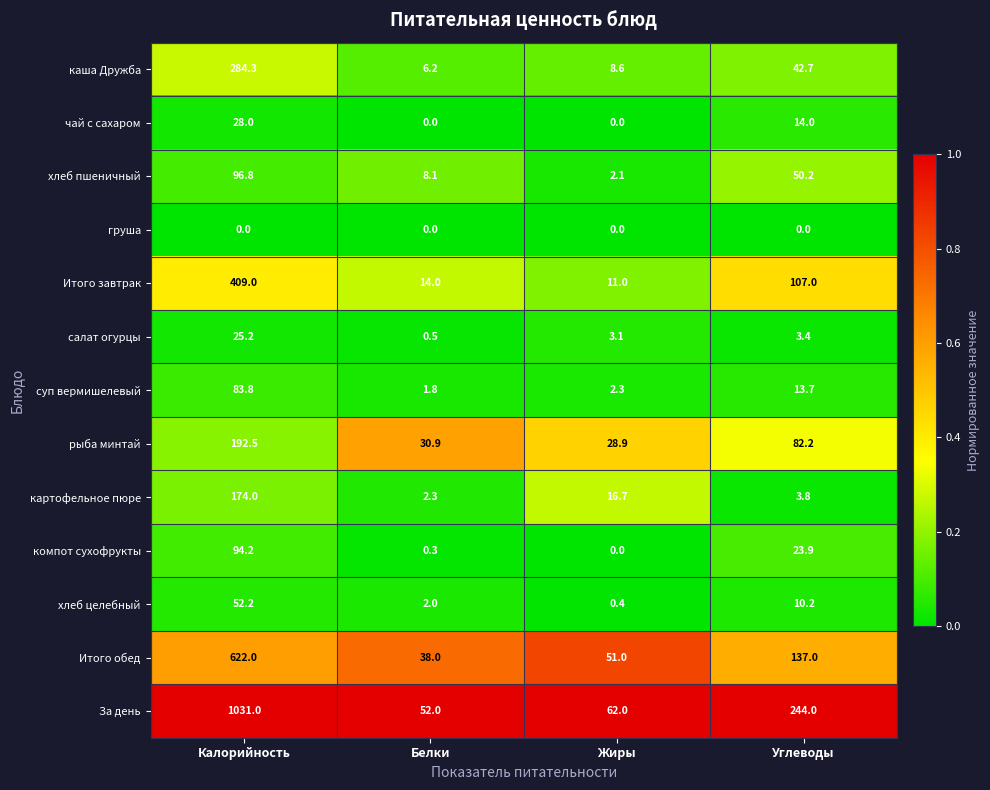

Which series has the largest range (max minus min)?

За день